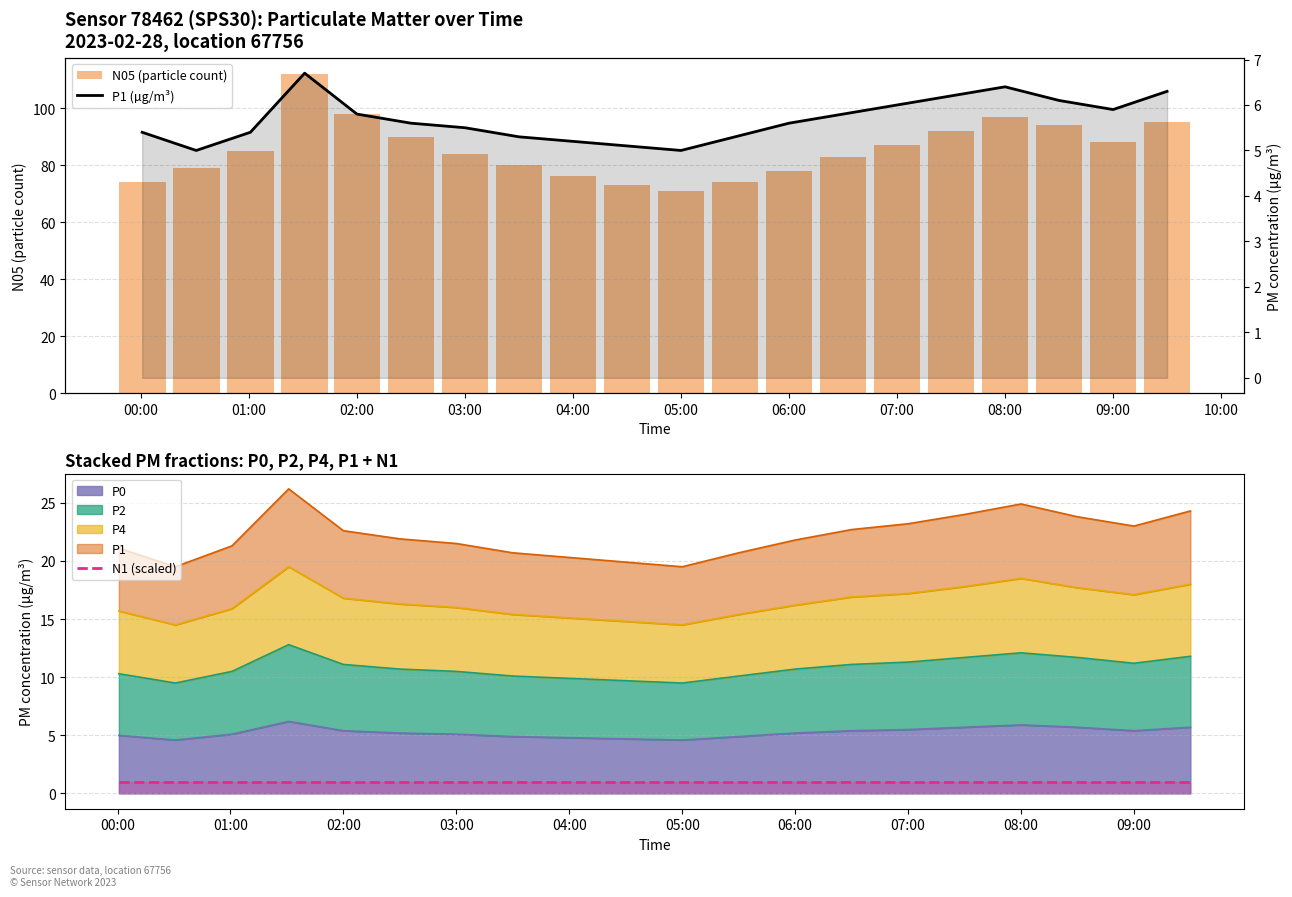

What is the difference between the maximum and second lowest values in the N05 (particle count) series?

39.0